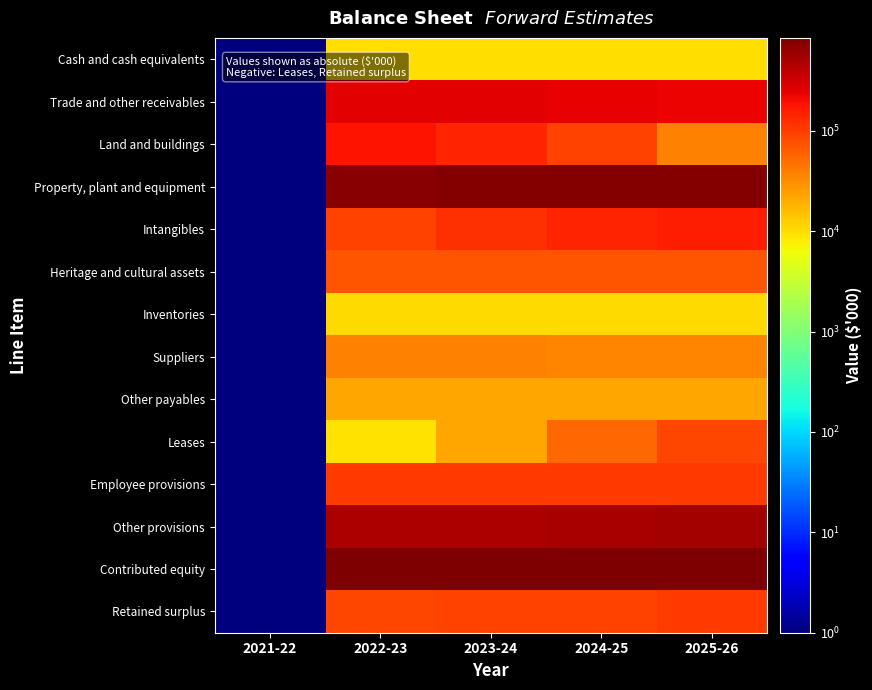

Which series changed the most between 2021-22 and 2025-26?

Contributed equity